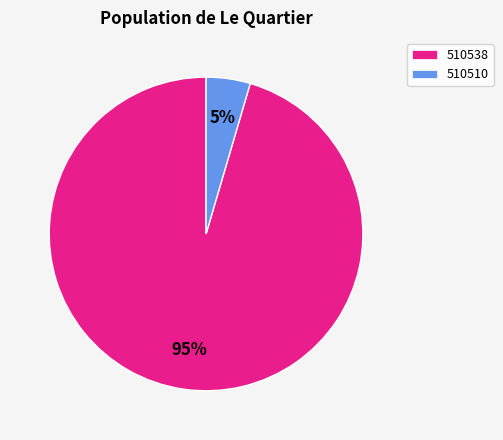

How many segments does this pie chart have?

2